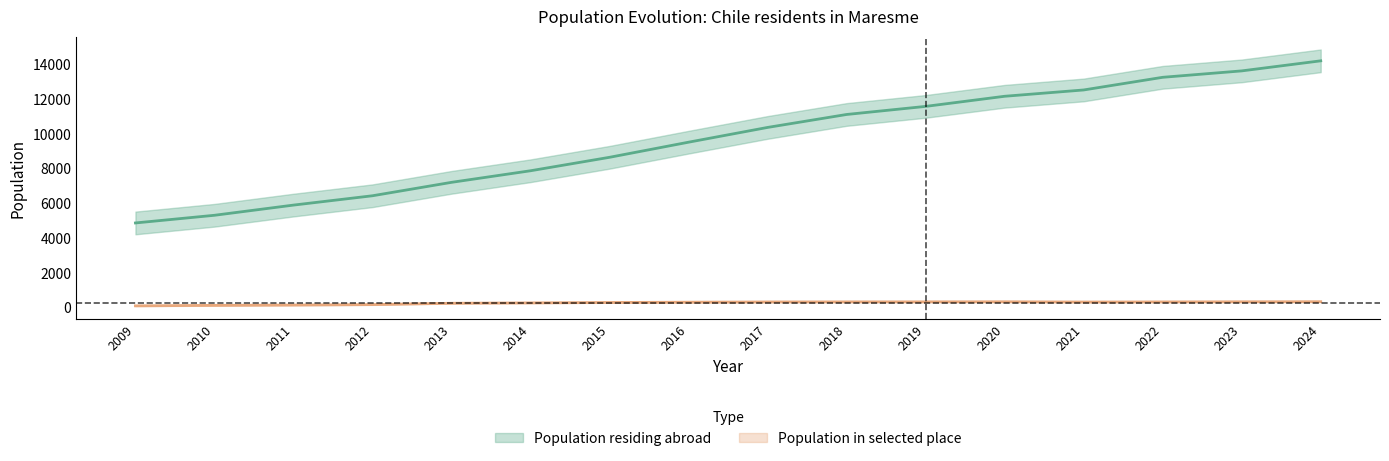

What is the sum of the Population in selected place values at 2014 and 2021?

608